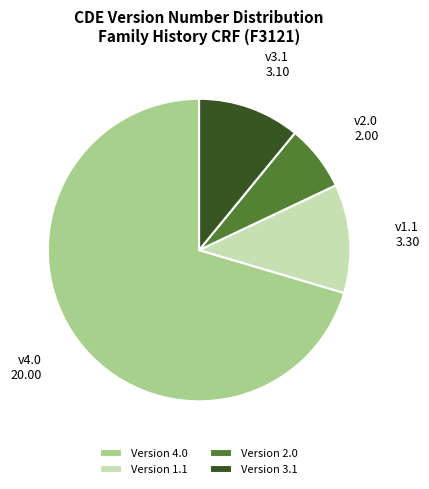

What is the ratio of the value at Version 4.0 to the value at Version 3.1?

6.5